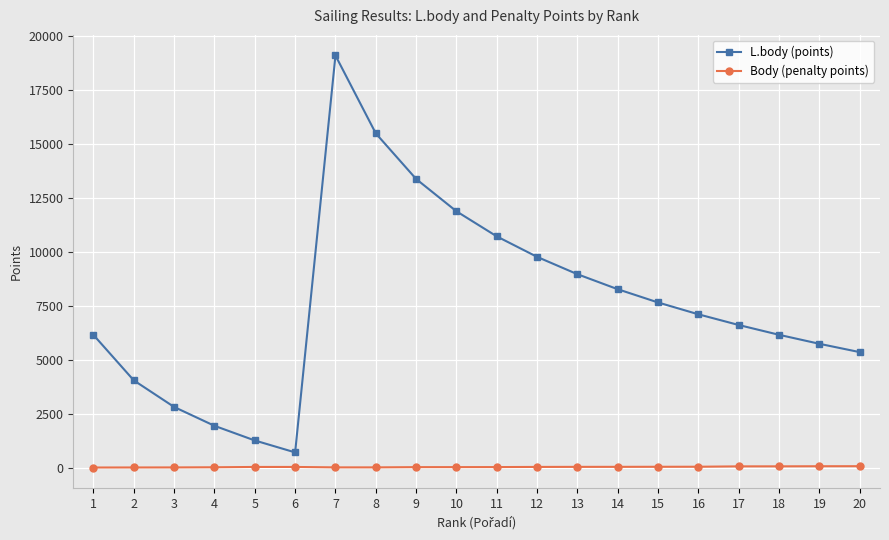

What is the value of the Body (penalty points) point at the 9th from the left?

24